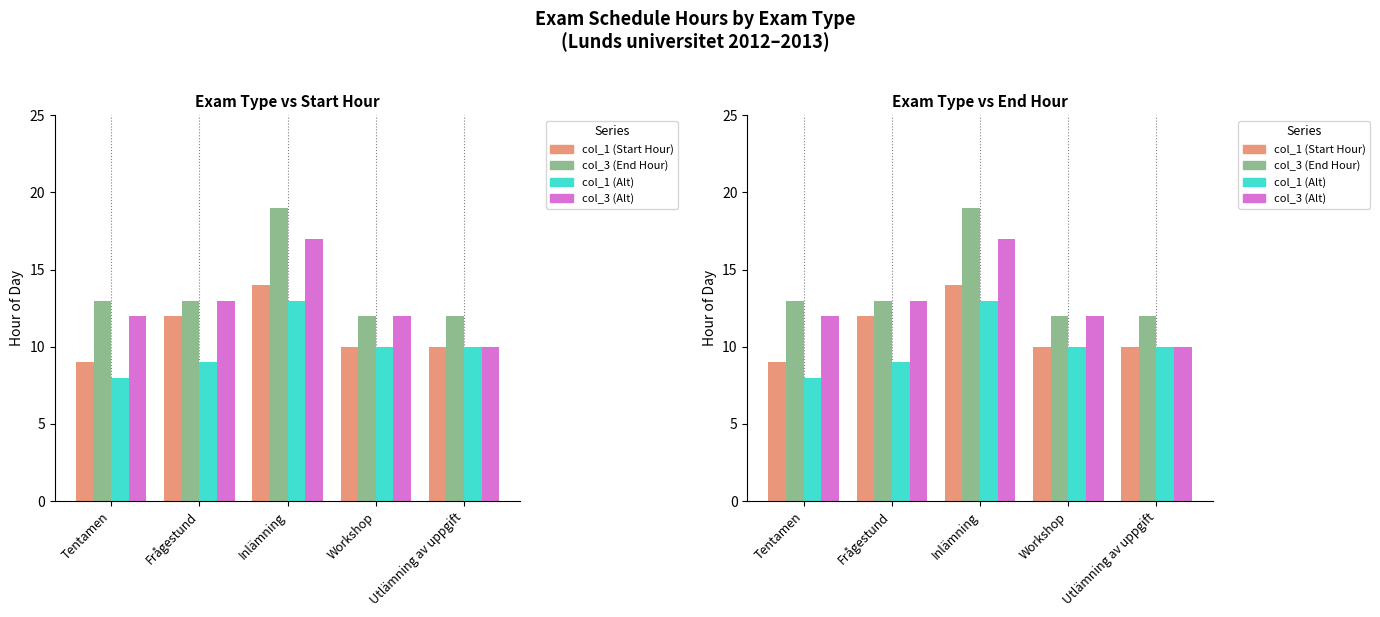

What is the value of the col_3 (Alt) bar at the 1st from the left?

12